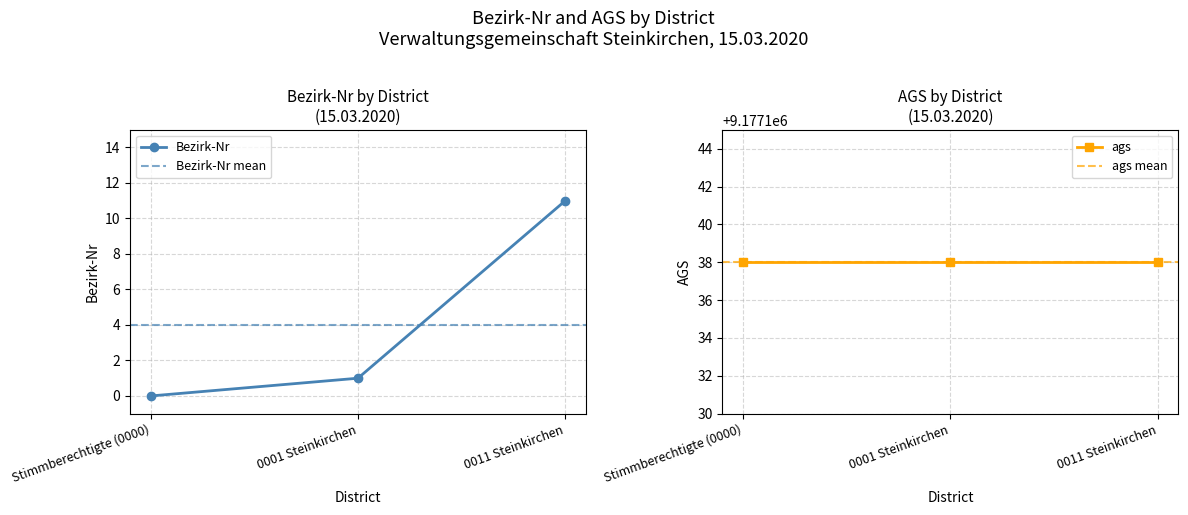

The Bezirk-Nr series shows 0 at Stimmberechtigte (0000). True or false?

True